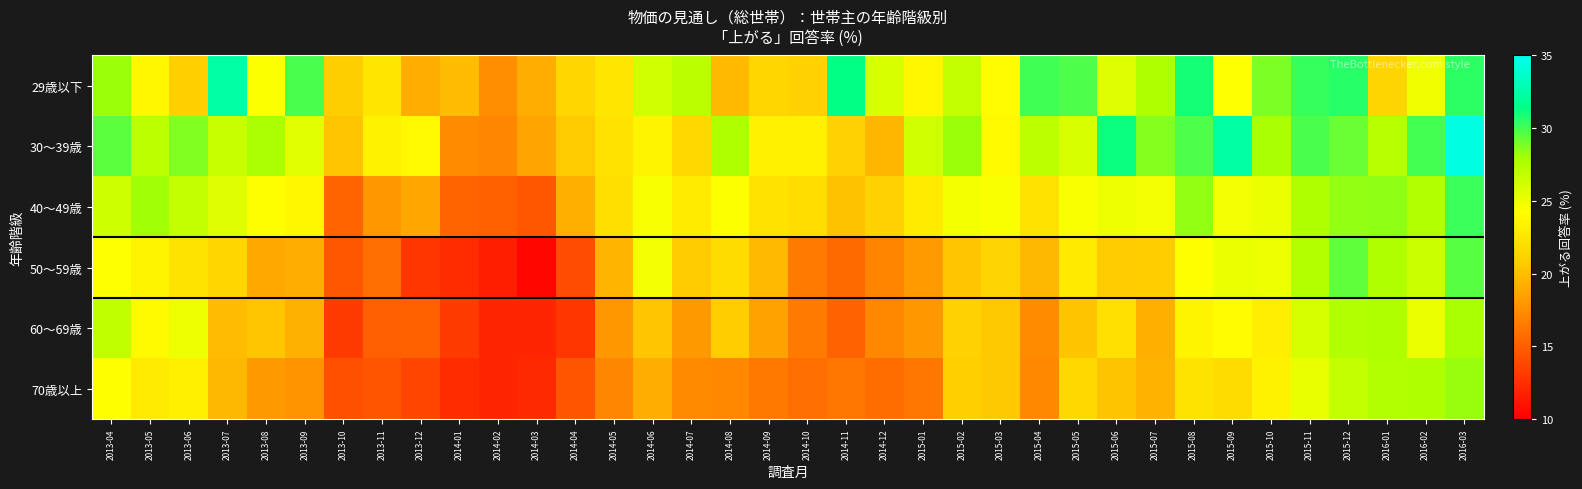

Which series has the largest total across all categories?

30～39歳